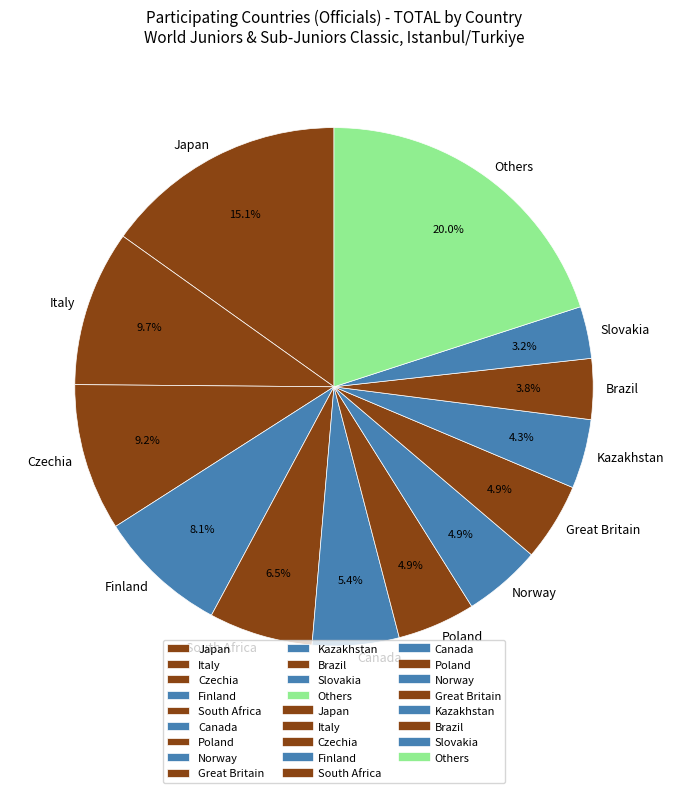

The Finland slice represents 2% of the pie. True or false?

False